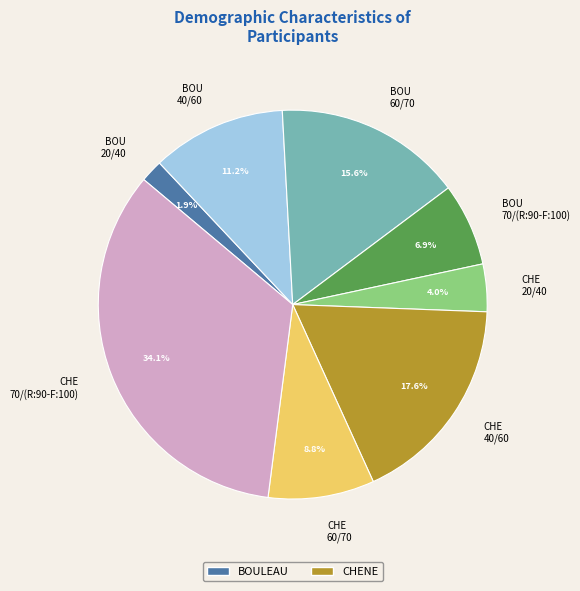

Does any single category account for the majority?

No